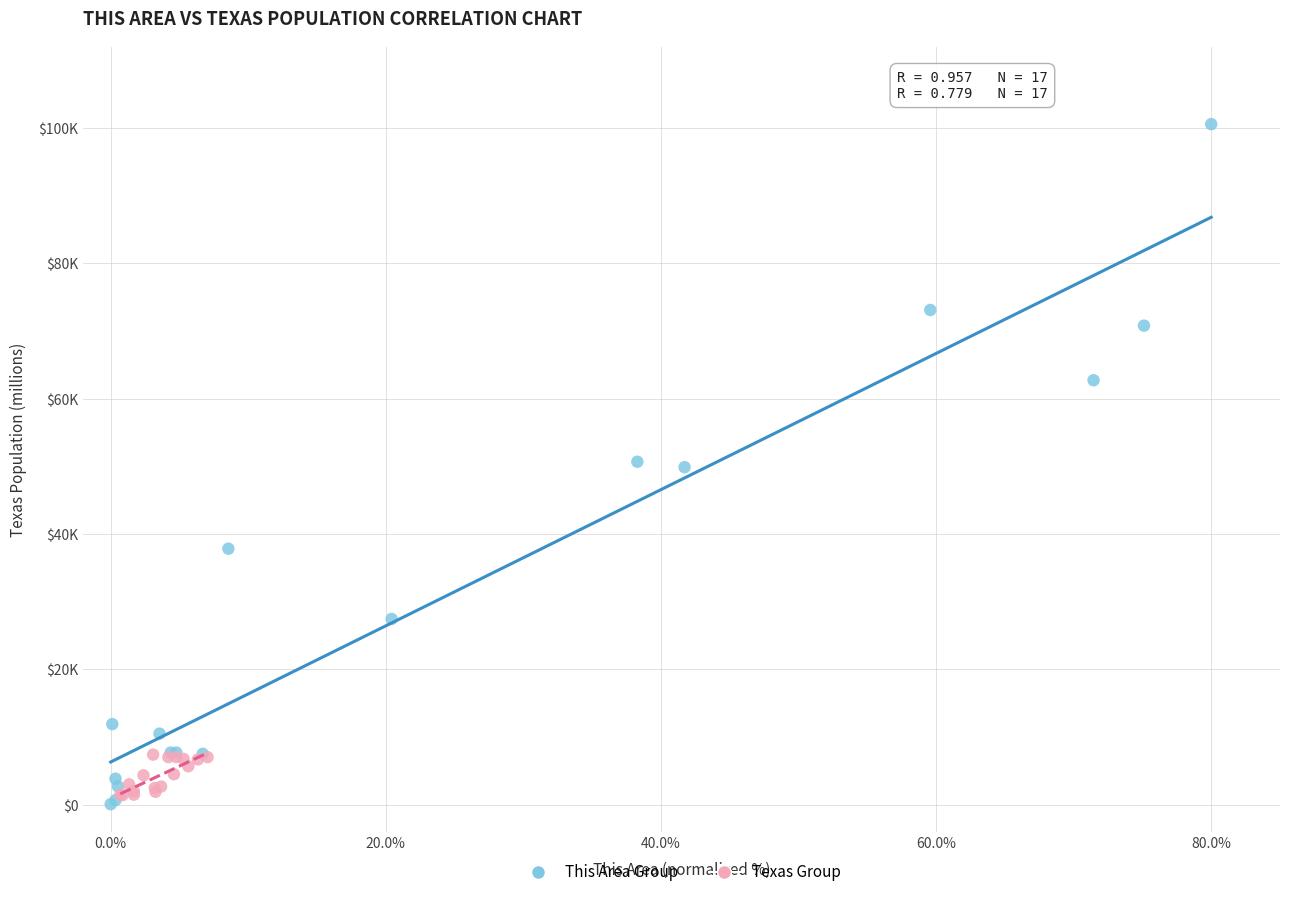

Which series reaches the maximum Y coordinate?

This Area Group